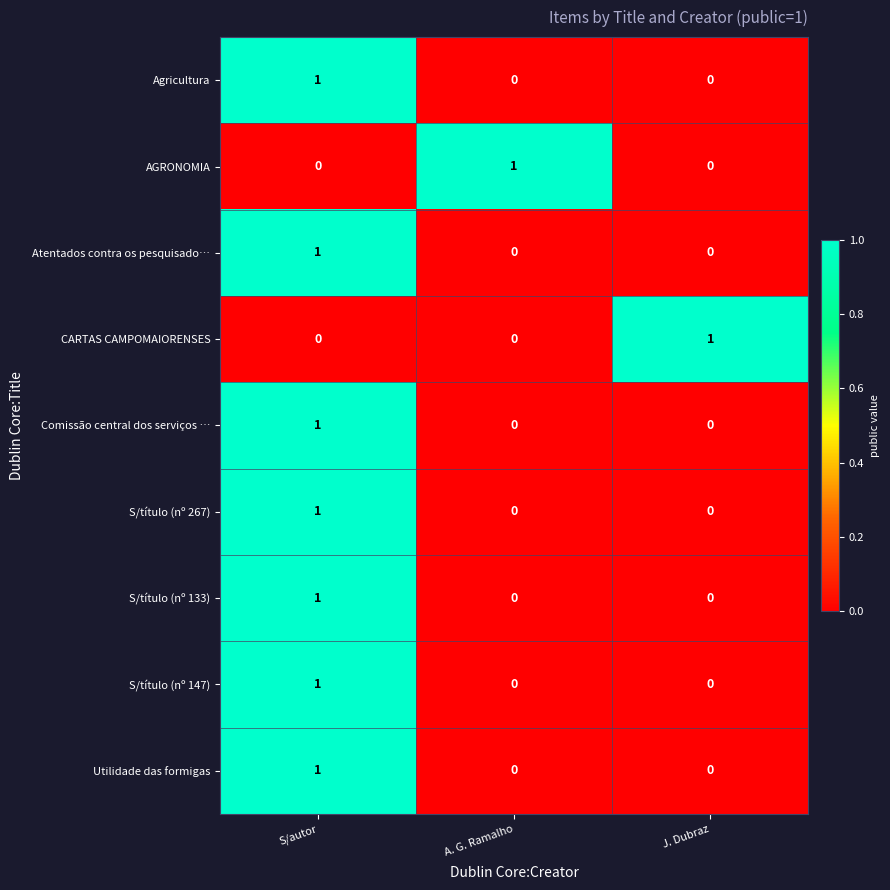

How many Comissão central dos serviços … values are between 0 and 1?

3